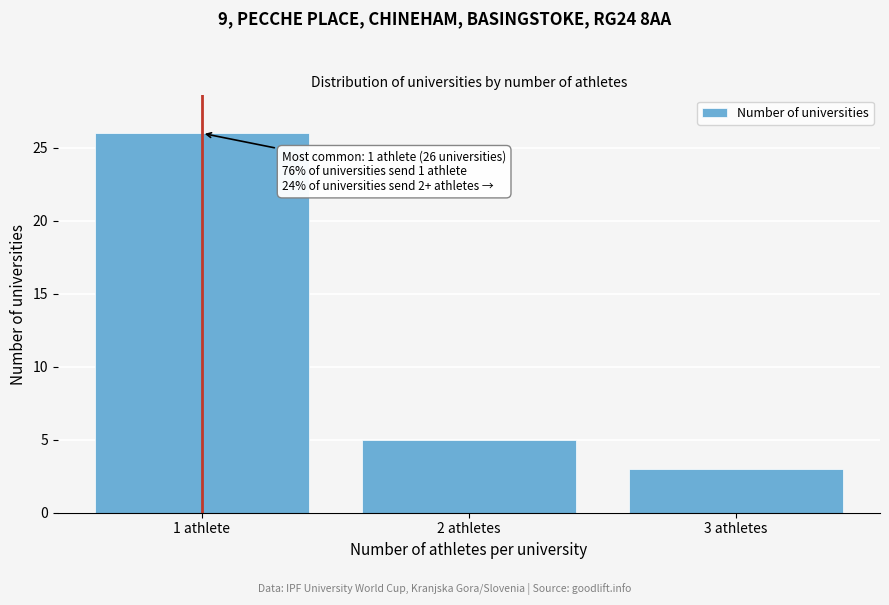

Reading left to right, list all the values displayed in this chart.

1 athlete=26	2 athletes=5	3 athletes=3